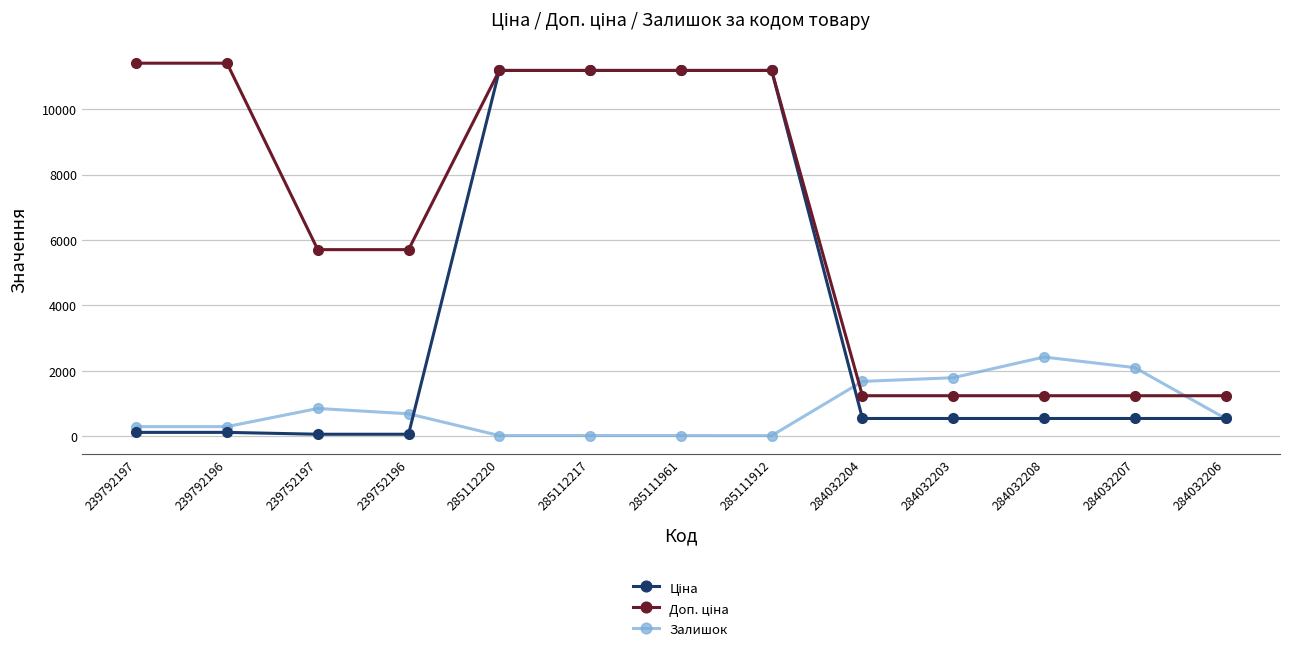

What is the highest value of the Залишок series?

2419.0